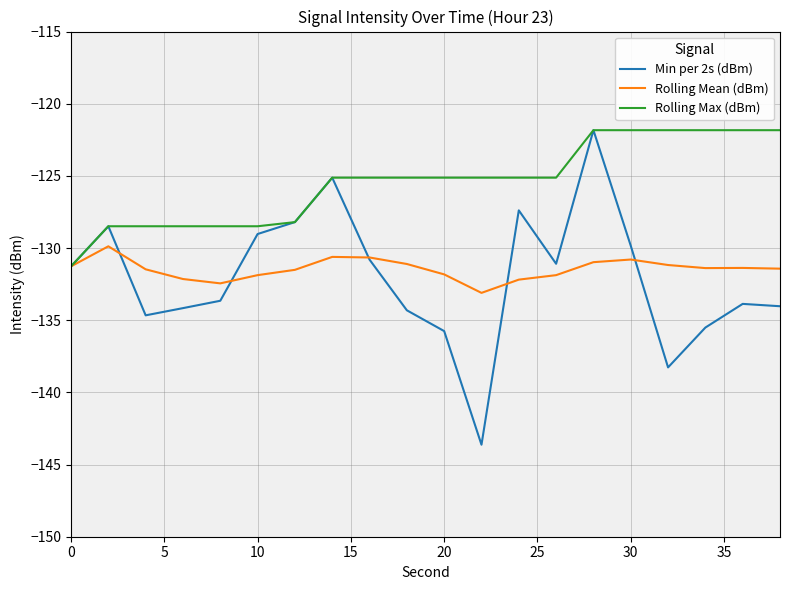

Which series has the widest spread of values?

Min per 2s (dBm)